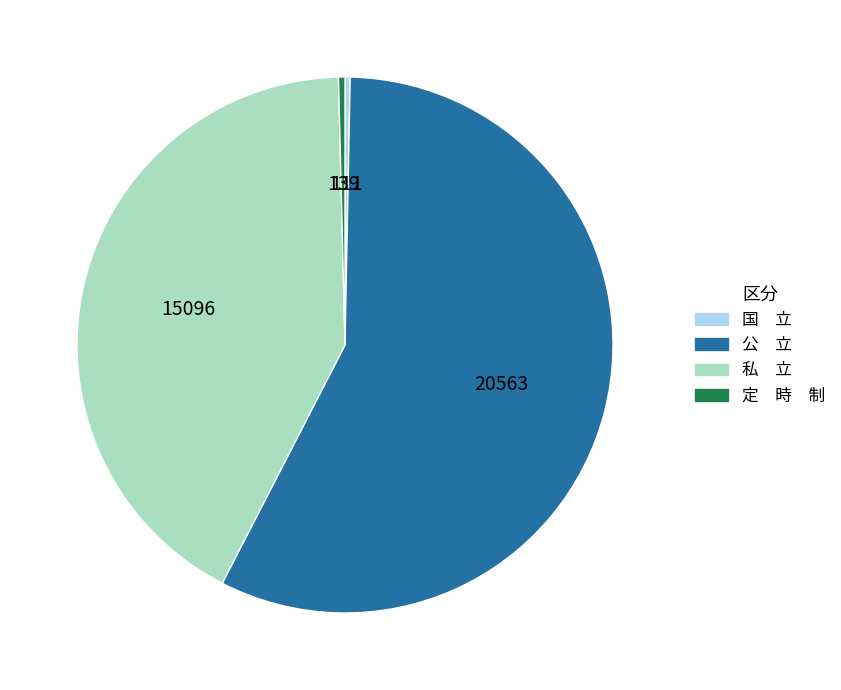

How many segments does this pie chart have?

4